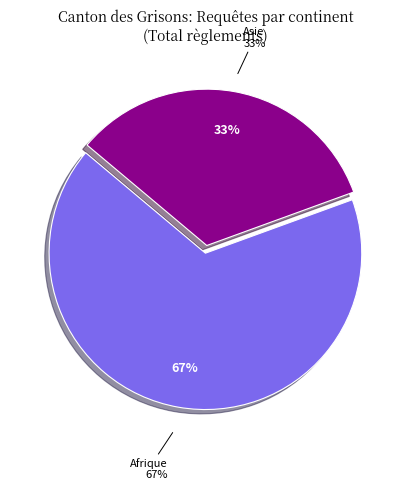

Which category has the biggest portion of the pie?

Afrique